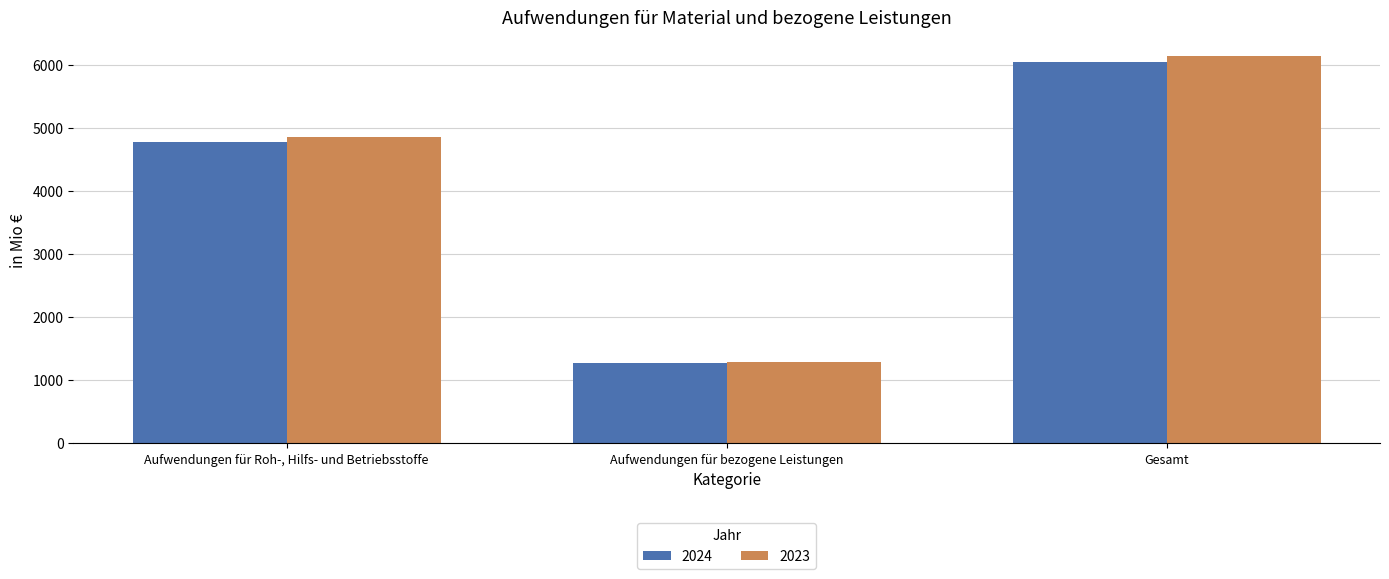

What is the total value across all series at Aufwendungen für bezogene Leistungen?

2551